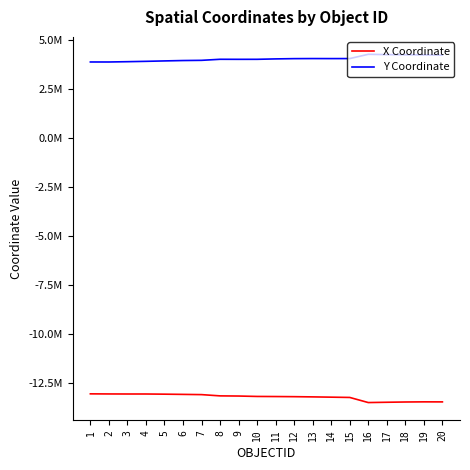

Is this an area chart (filled region under the line)?

No